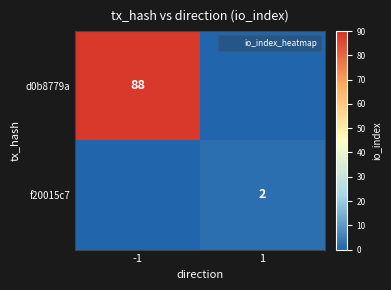

At -1, list the series in order from smallest to largest.

f20015c7, d0b8779a